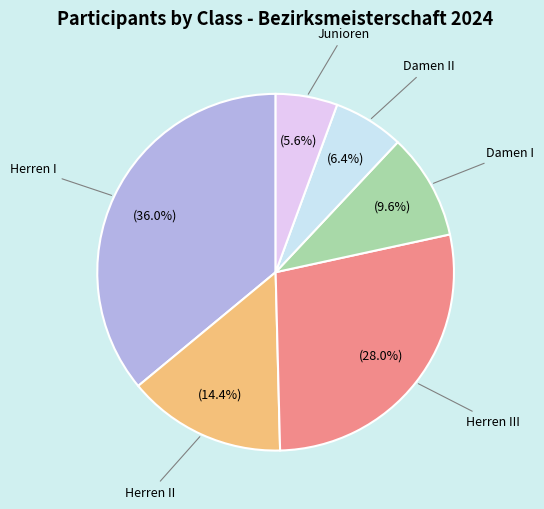

Which category has the smallest portion of the pie?

Junioren